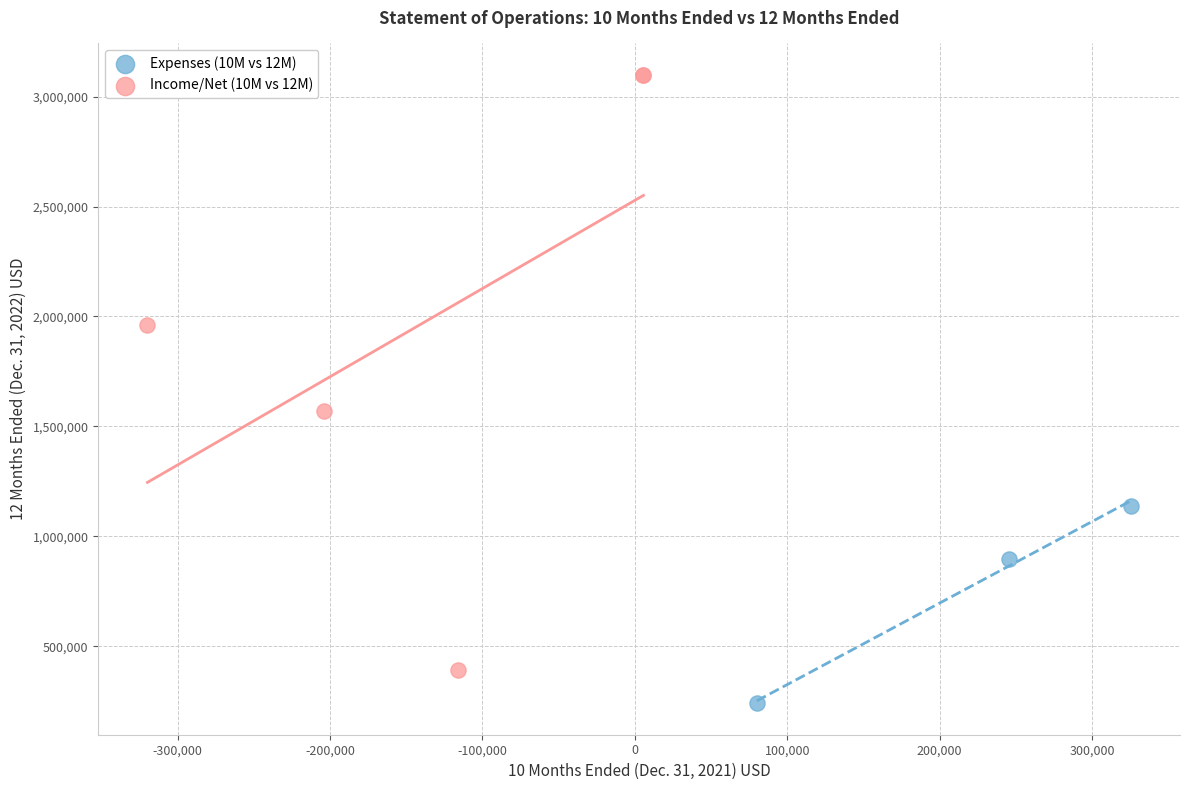

What are all the series names shown in the legend?

Expenses (10M vs 12M), Income/Net (10M vs 12M)